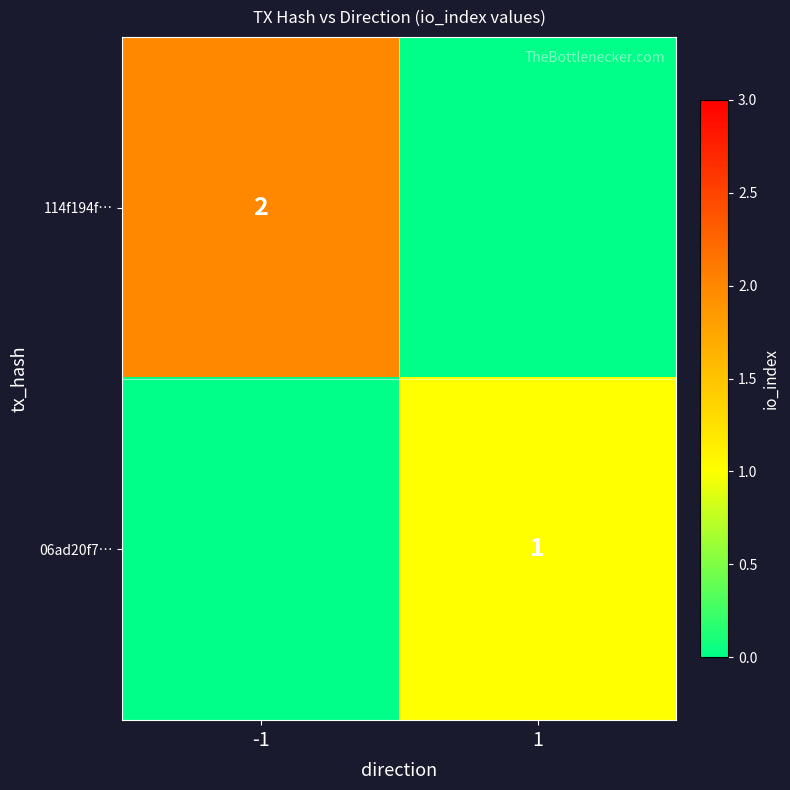

True or false: 114f194f… has a value of 2 at -1.

True